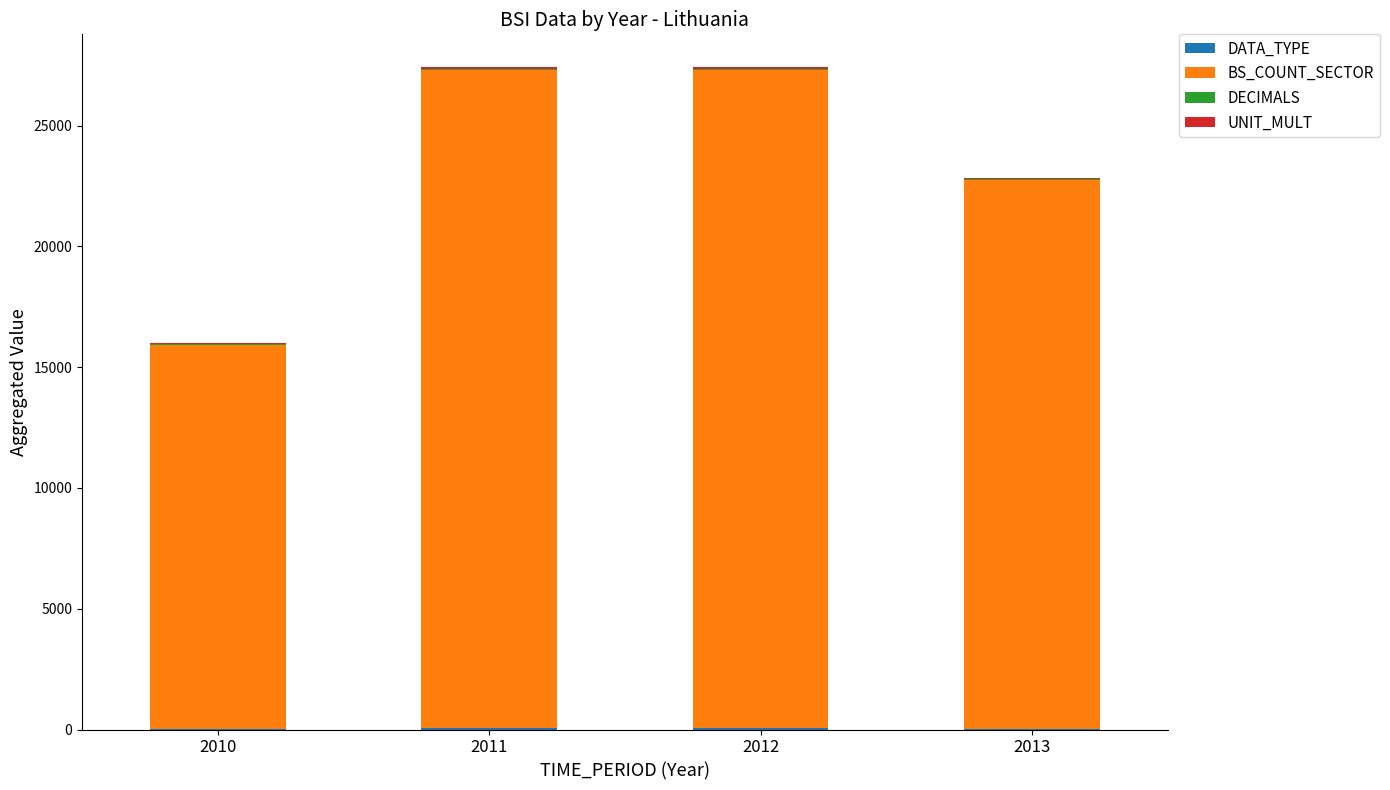

True or false: DATA_TYPE has a value of 23 at 2013.

False